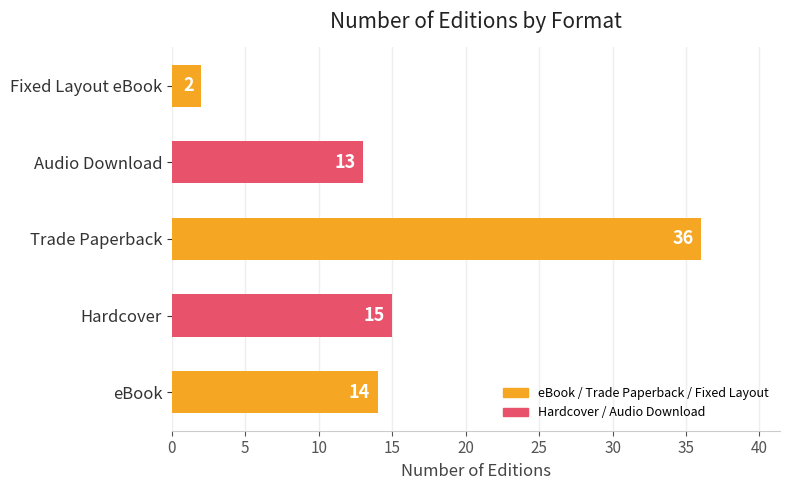

True or false: the data shows 15 at Hardcover.

True